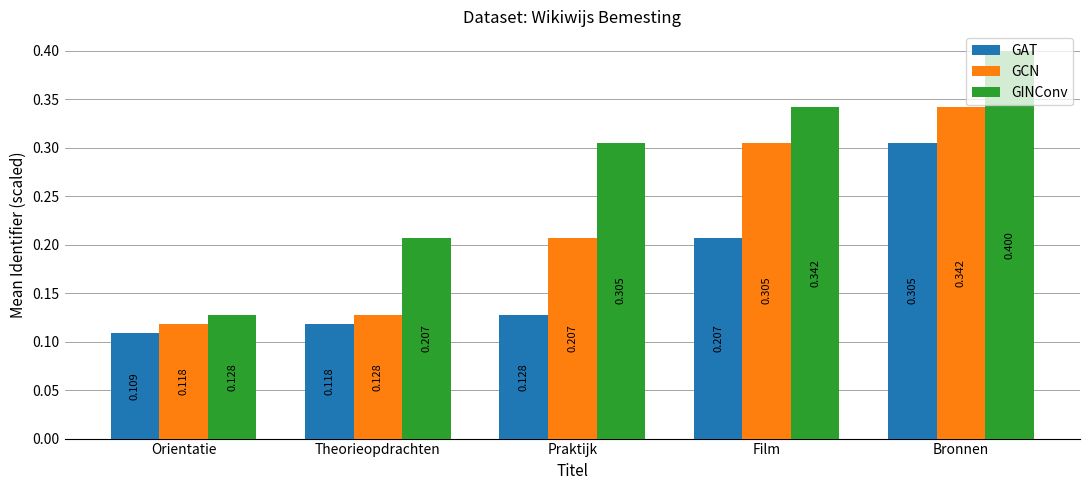

What are all the series names shown in the legend?

GAT, GCN, GINConv